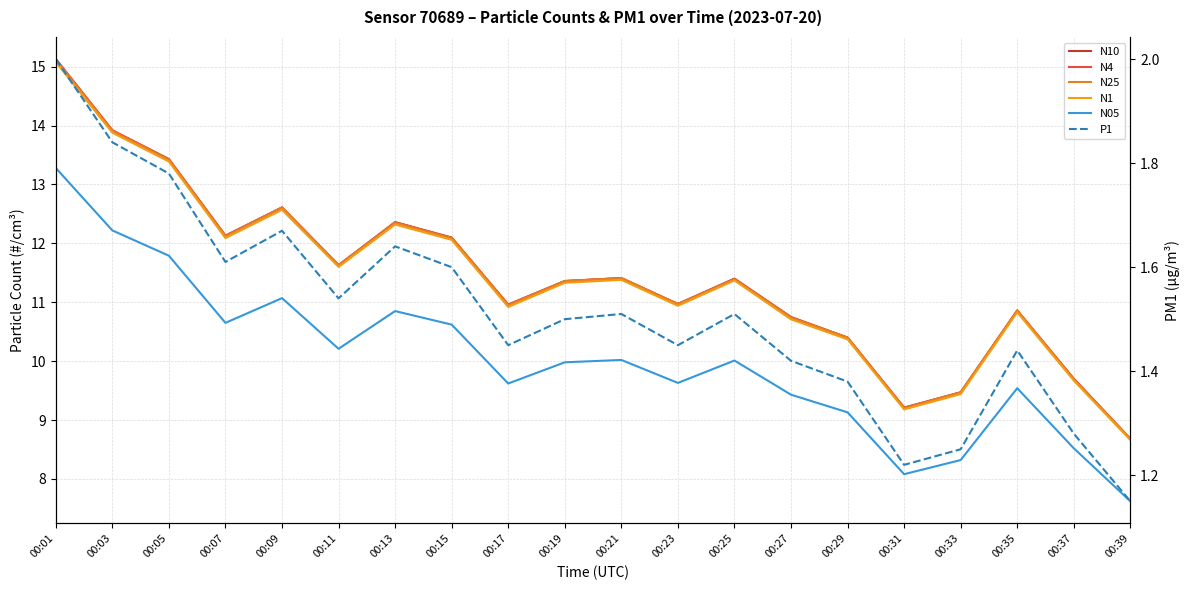

What is the maximum value shown in the chart?

15.1